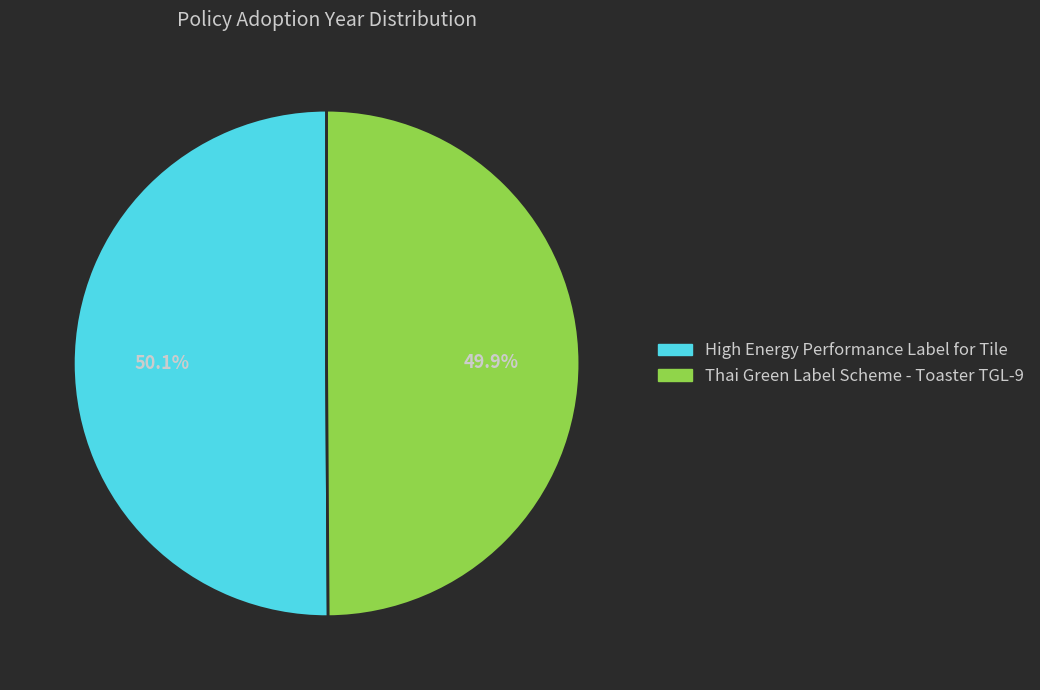

Is there any slice that represents more than half of the pie?

Yes